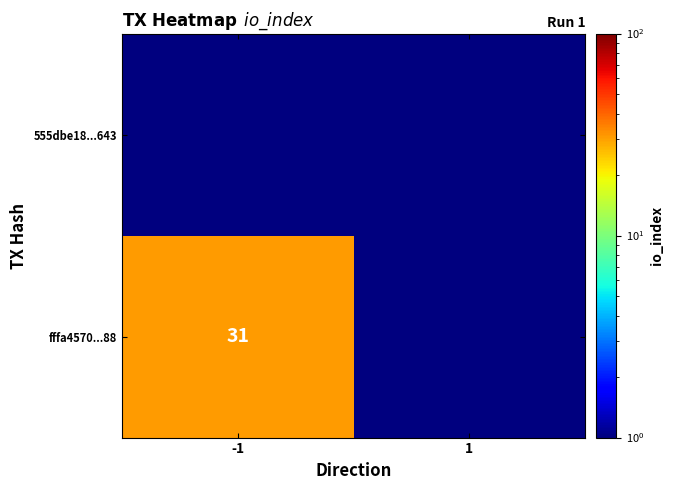

The value of fffa4570...88 at -1 is 31.0. True or false?

True